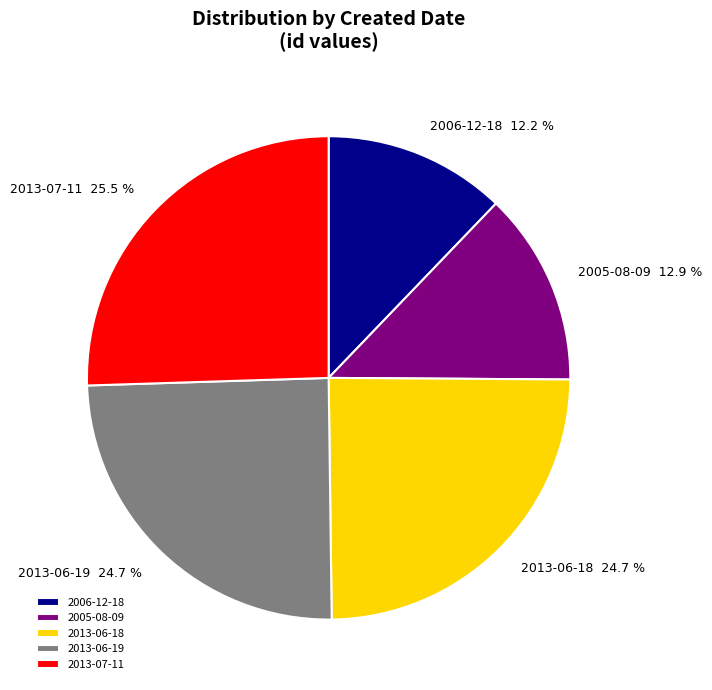

To the nearest percent, what is the combined percentage of 2006-12-18 and 2013-07-11?

38%